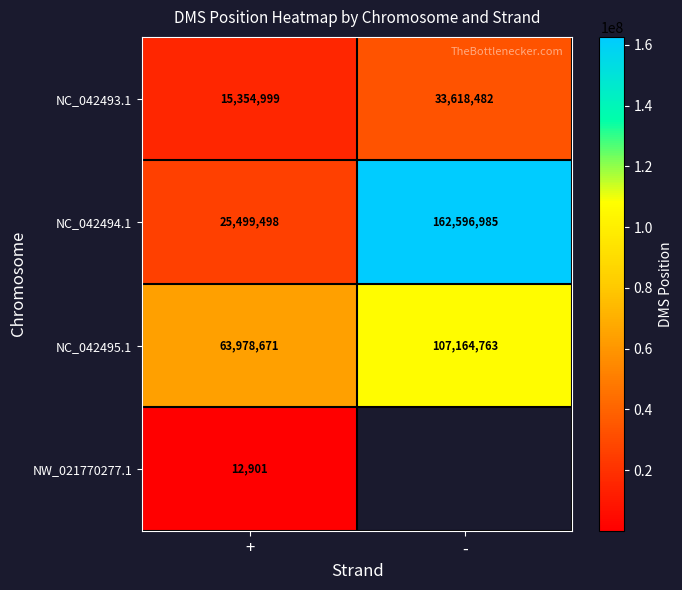

What is the minimum value shown in the chart?

12901.0